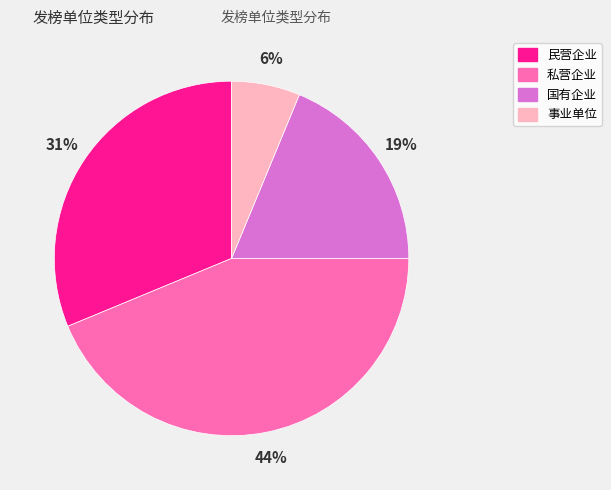

To the nearest percent, what is the average slice percentage?

25%